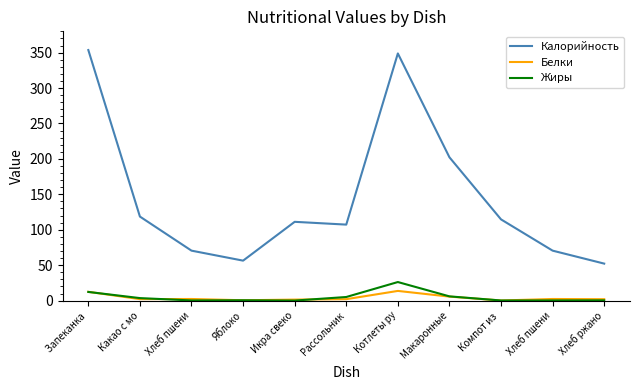

List the series in order of their peak value, lowest first.

Белки, Жиры, Калорийность